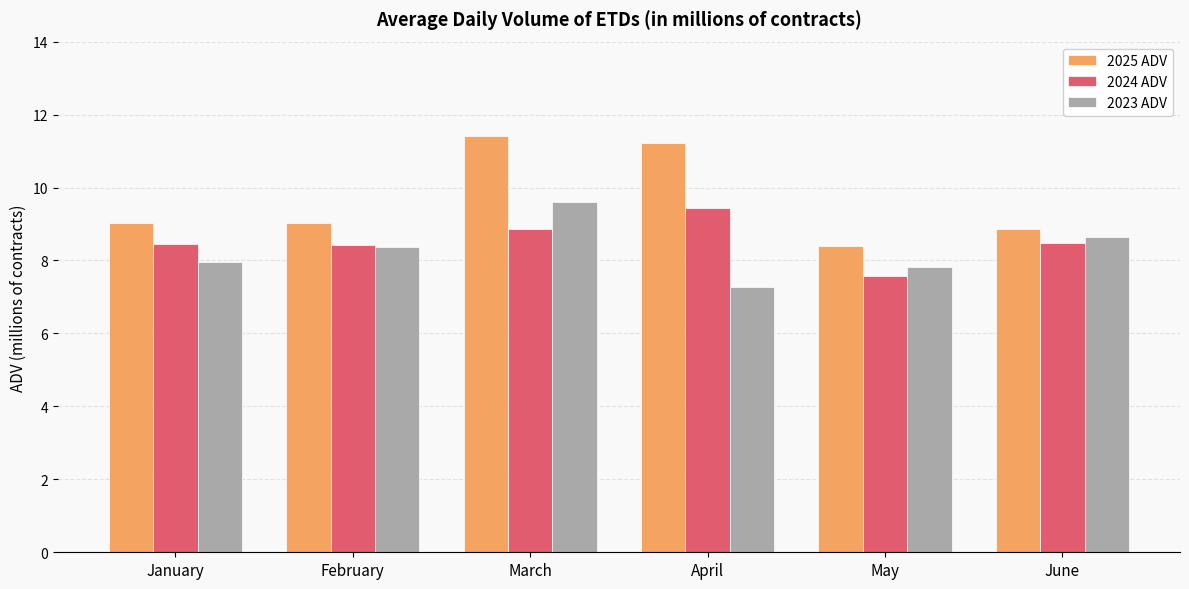

What is the value of the 2023 ADV bar at the 5th from the left?

7.8